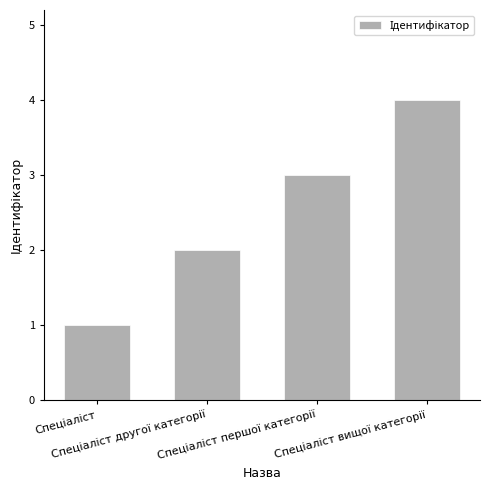

What is the difference between the maximum and minimum values?

3